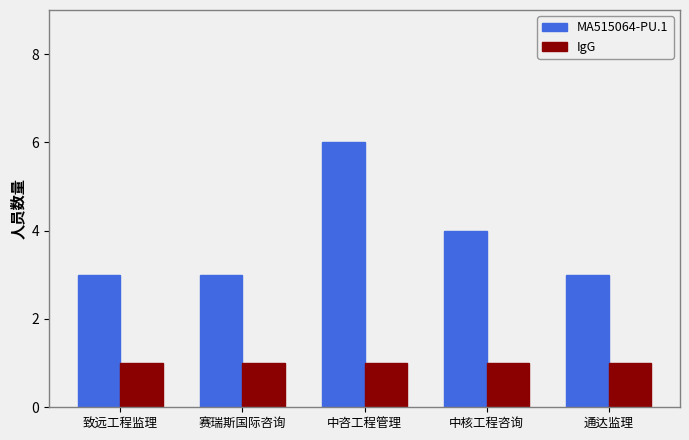

What is the label of the 4th bar from the right?

赛瑞斯国际咨询